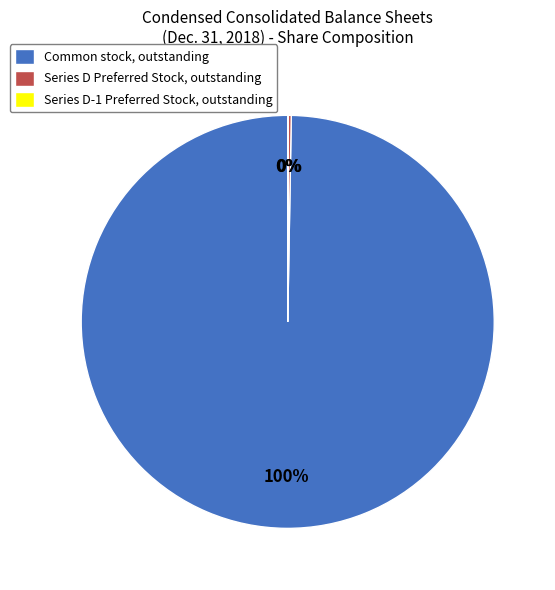

What percentage is the Common stock, outstanding slice, to the nearest percent?

100%